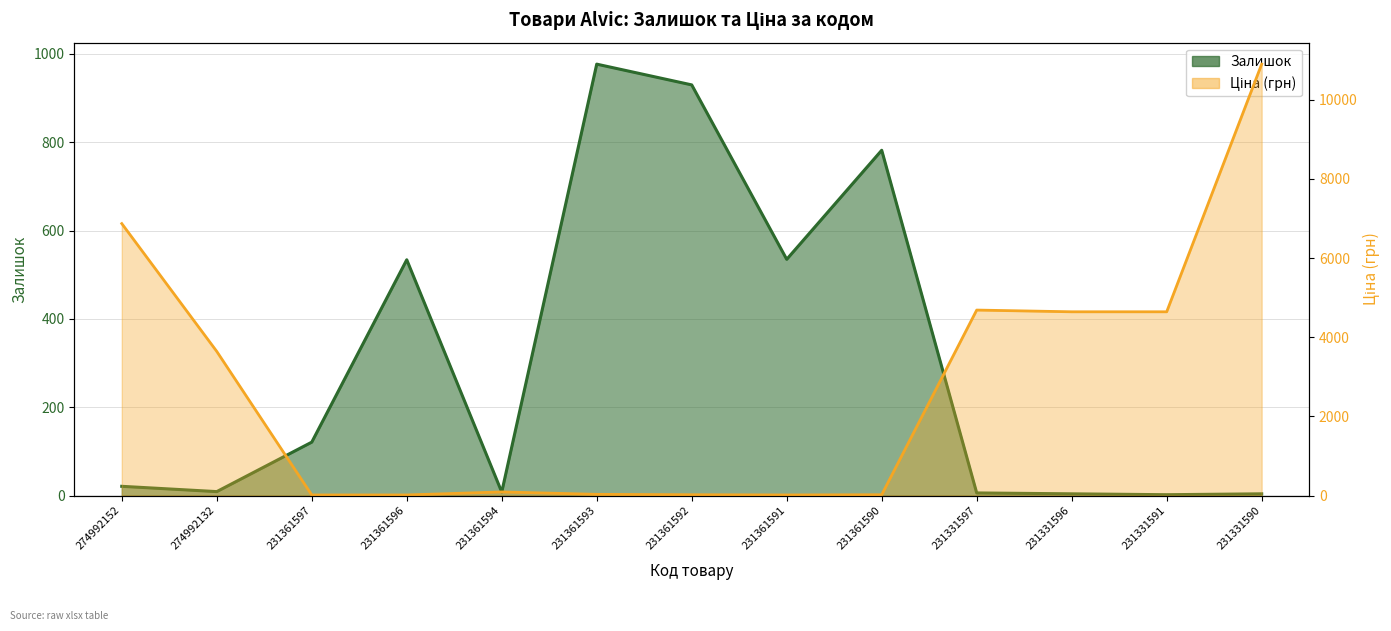

How many values in the Ціна series are below 92?

6